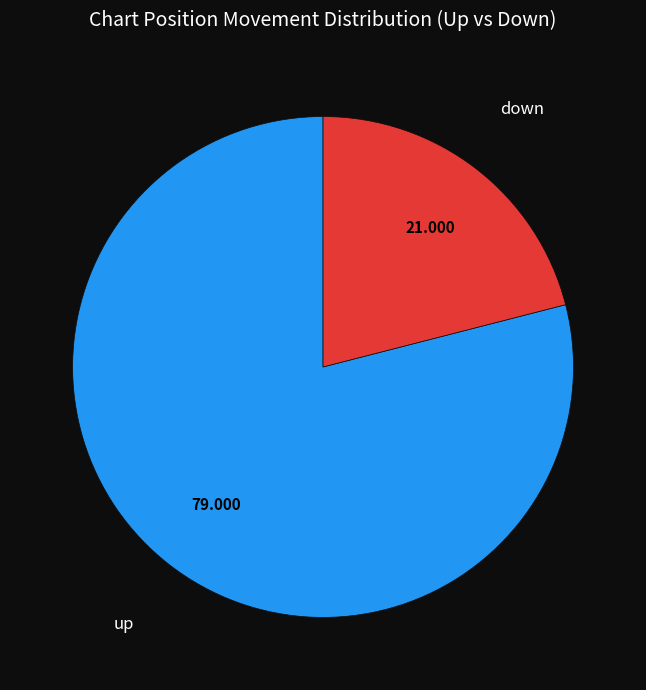

Is there any slice that represents more than half of the pie?

Yes